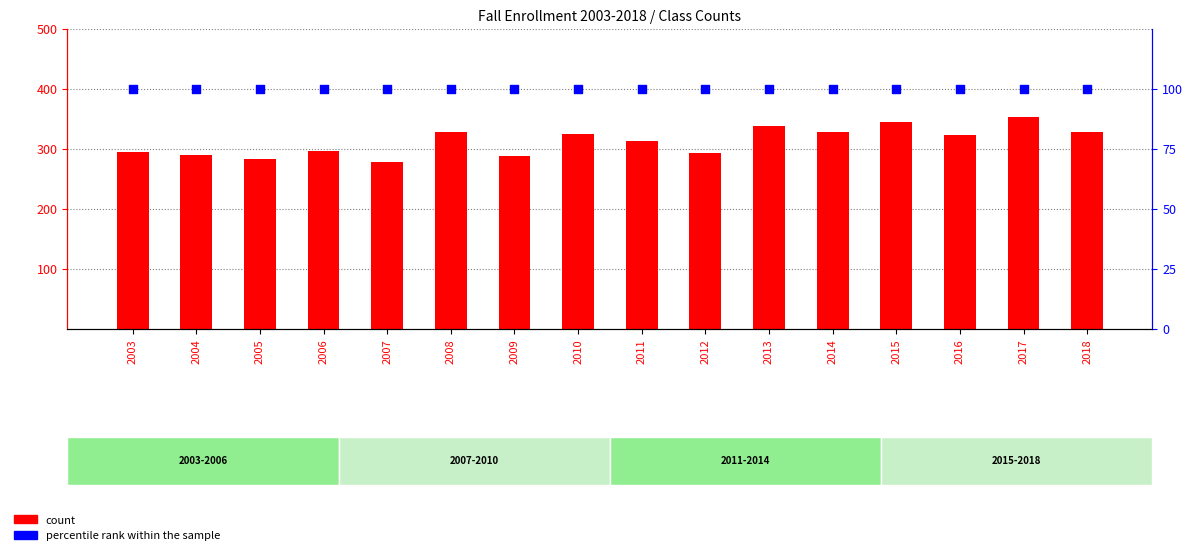

Which series has the widest spread of Y values?

count